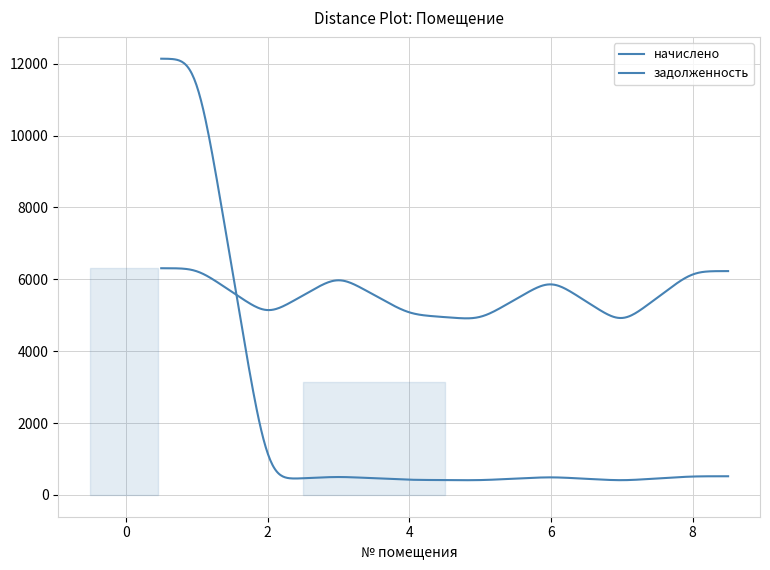

List the series in order of their overall mean, lowest first.

задолженность, начислено